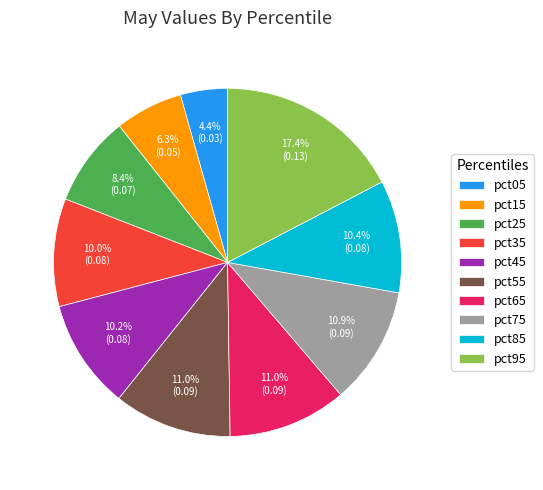

What percentage is the pct75 slice, to the nearest percent?

11%